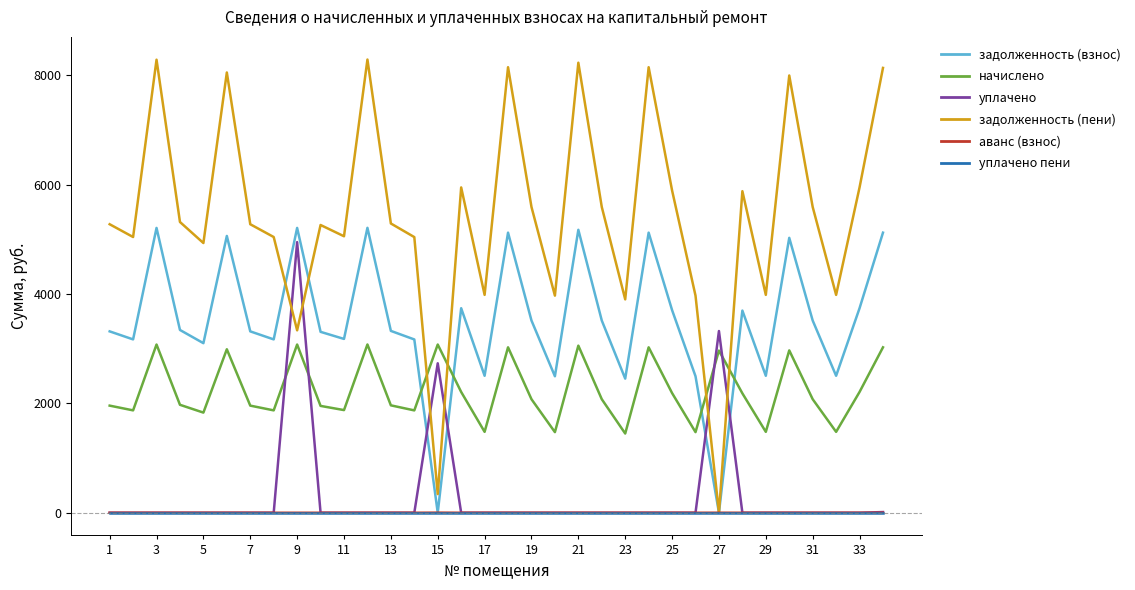

At how many categories does at least one series exceed 212?

34